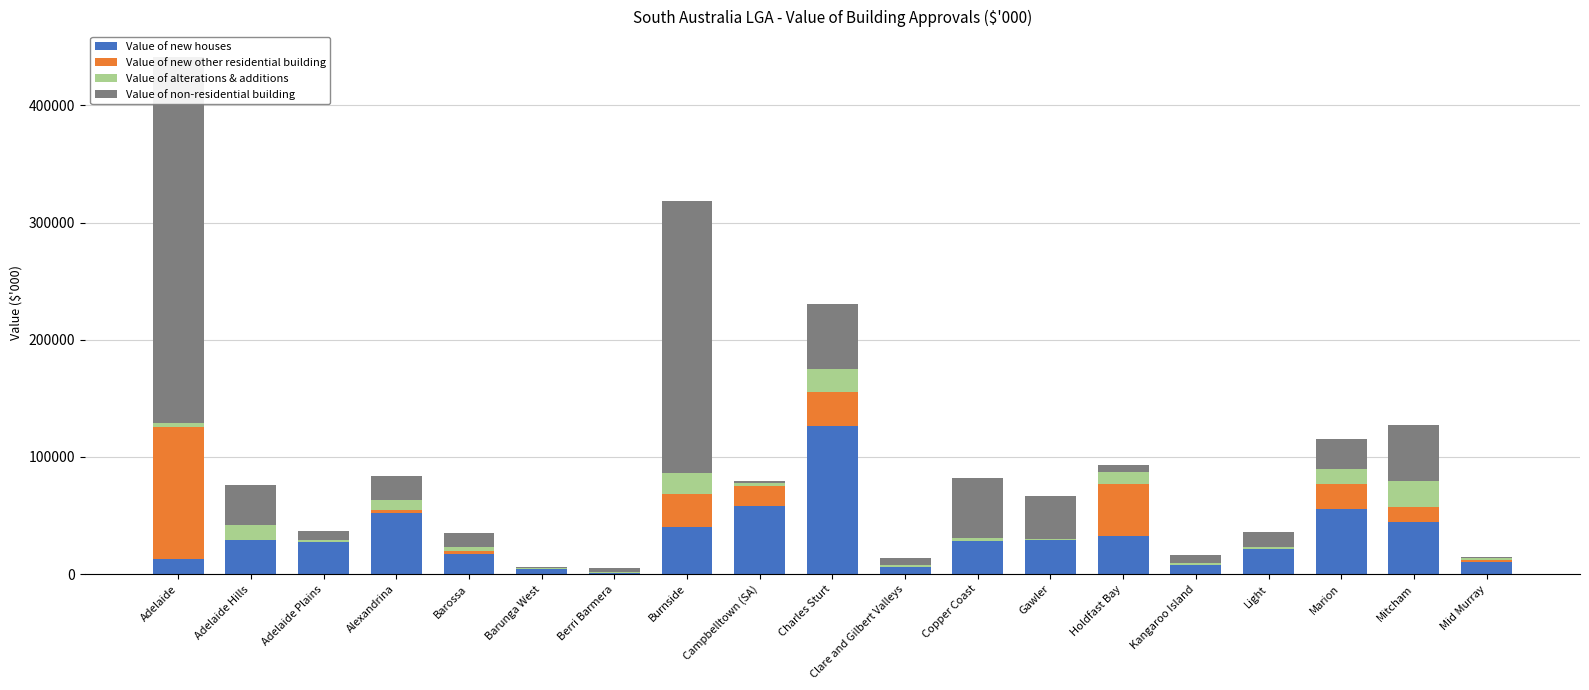

Which series has the largest total across all categories?

Value of non-residential building